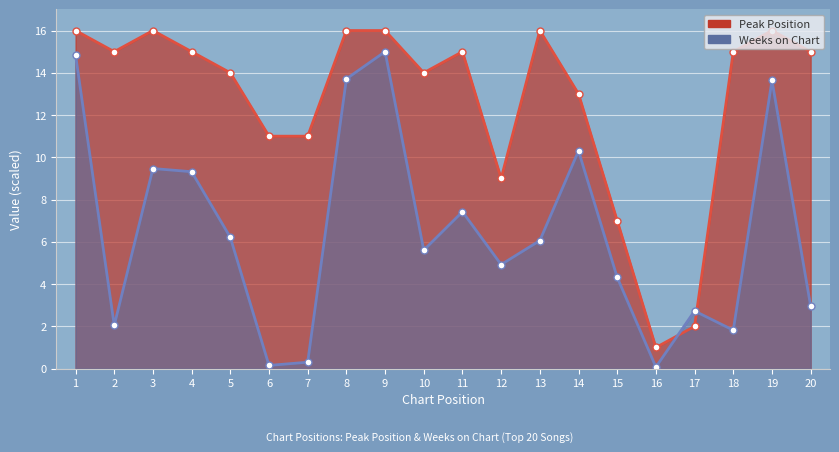

What is the difference between the Peak Position values at 2 and 14?

2.0